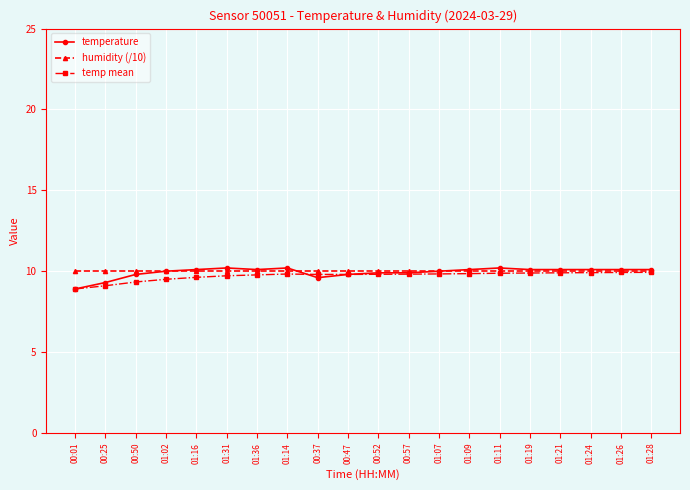

What is the total value across all series at 01:14?

30.0